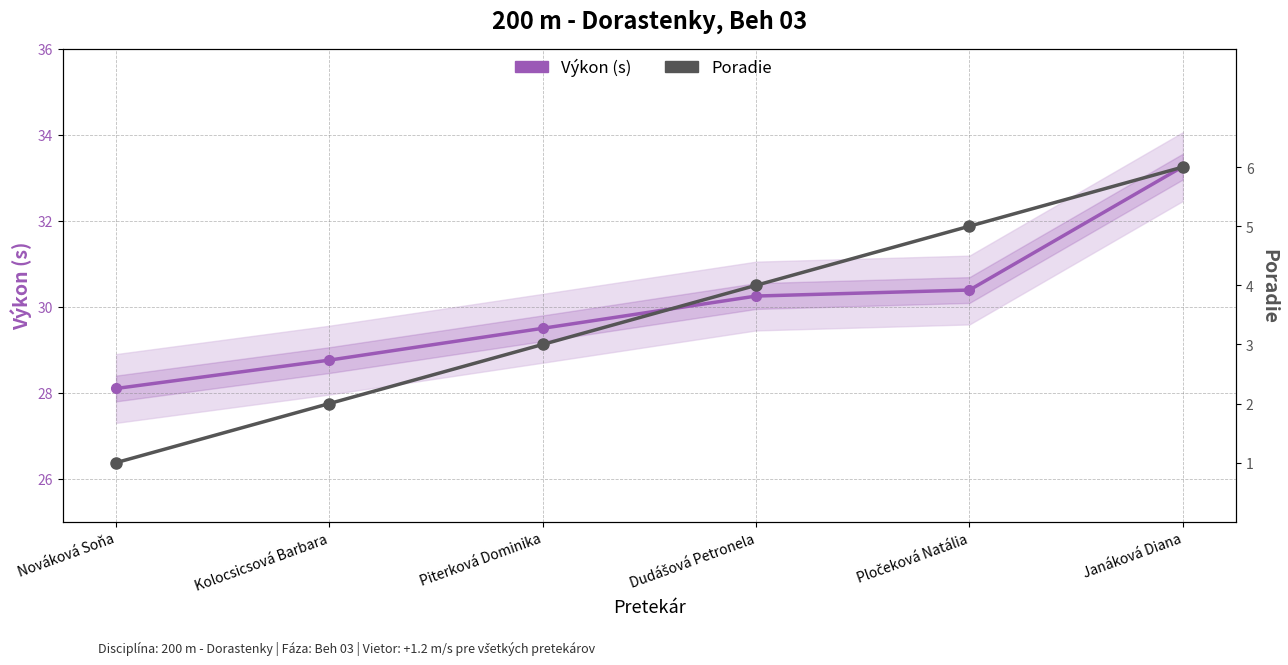

Reading right to left, list all the values displayed in this chart.

Výkon (s): 33.3	30.4	30.2	29.5	28.8	28.1
Poradie: 6.0	5.0	4.0	3.0	2.0	1.0